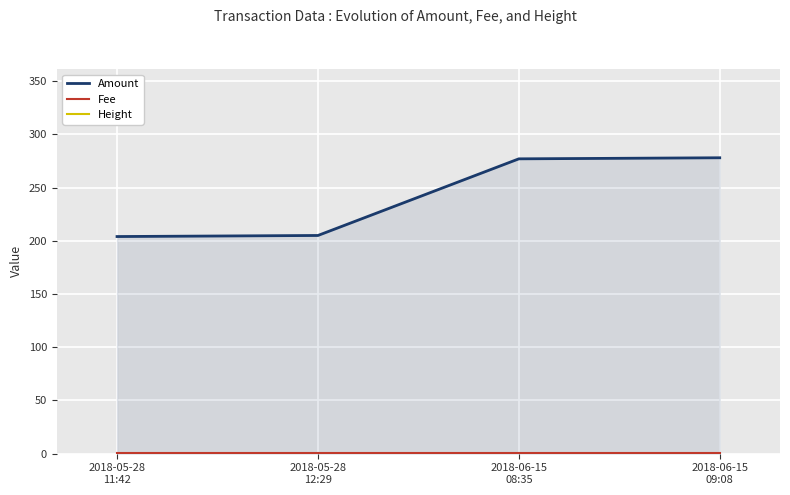

What is the value of the Amount point at the 4th from the left?

278